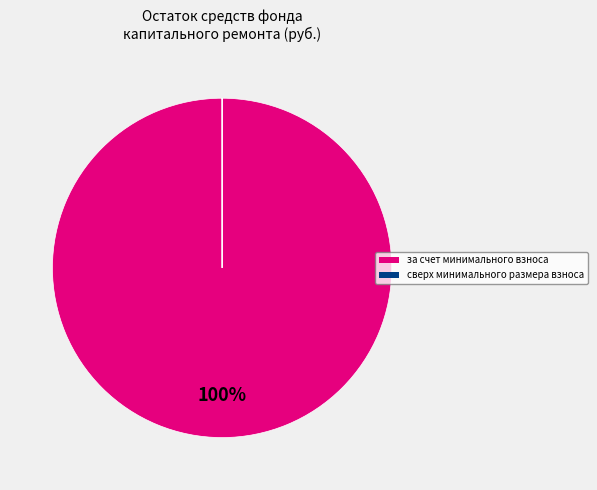

Is there a majority slice in this chart?

Yes